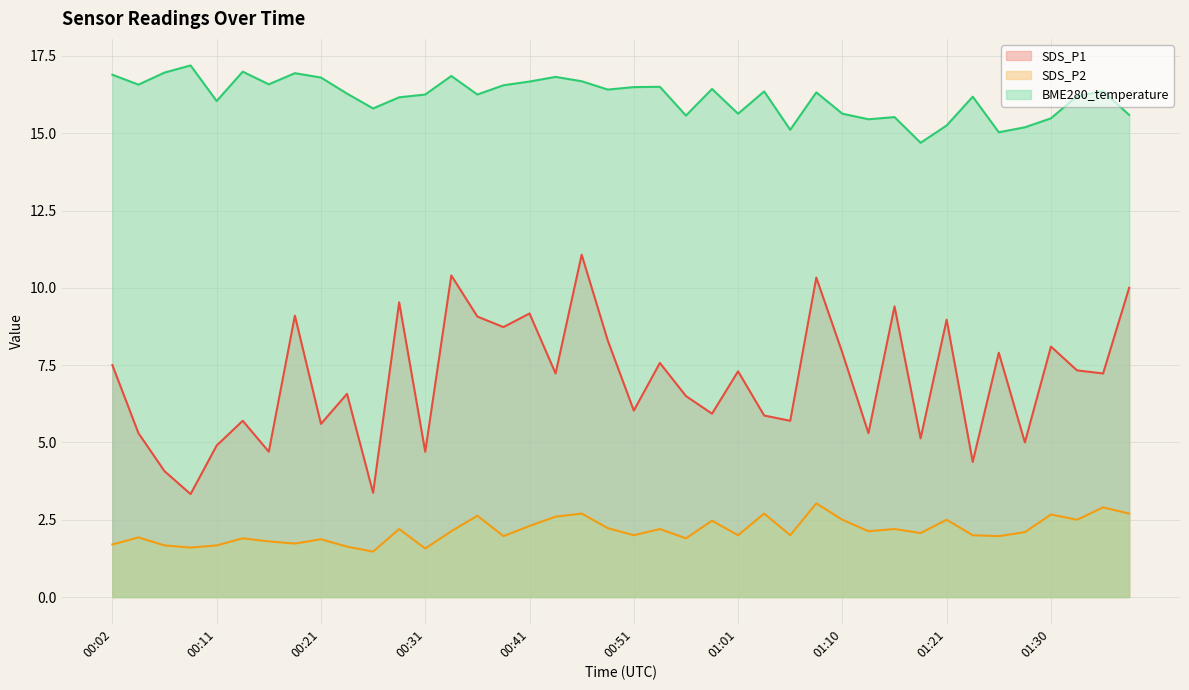

Where is SDS_P1 nearest to the value 7?

00:43